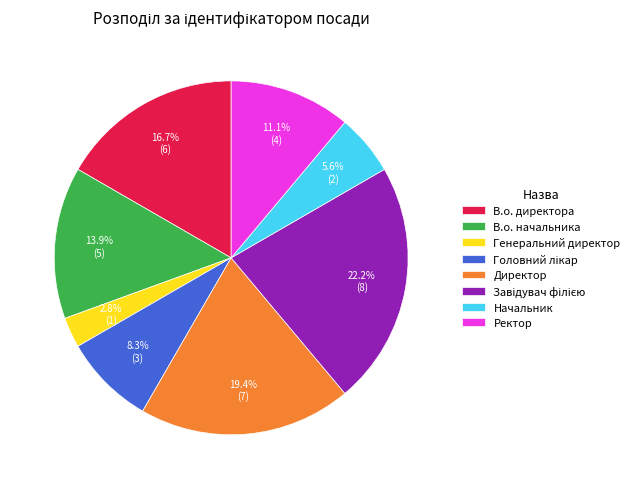

How much of the chart is everything except В.о. директора?

83.3%